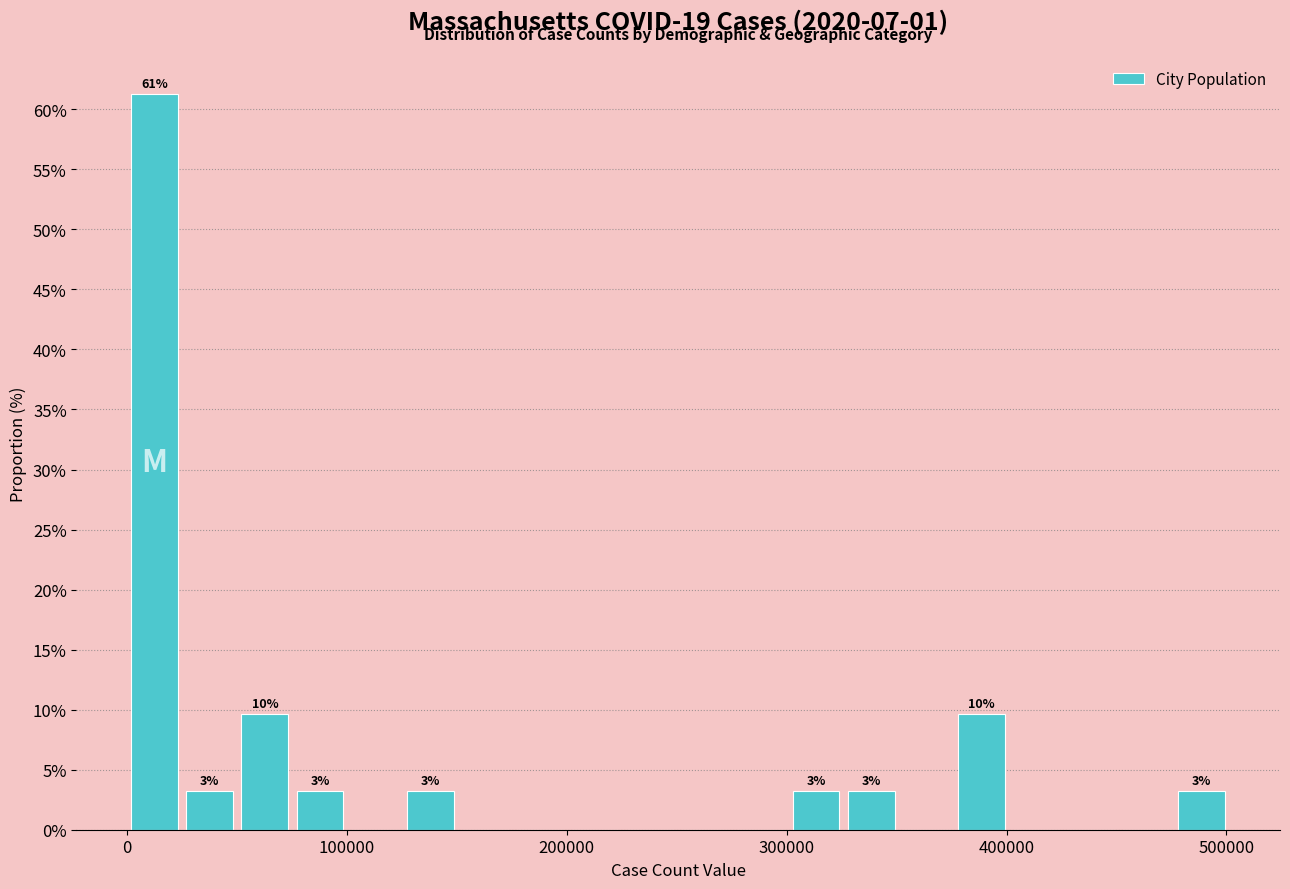

Around what value on the x-axis is the tallest bar? Give the approximate position of its centre, as read against the axis.

10000